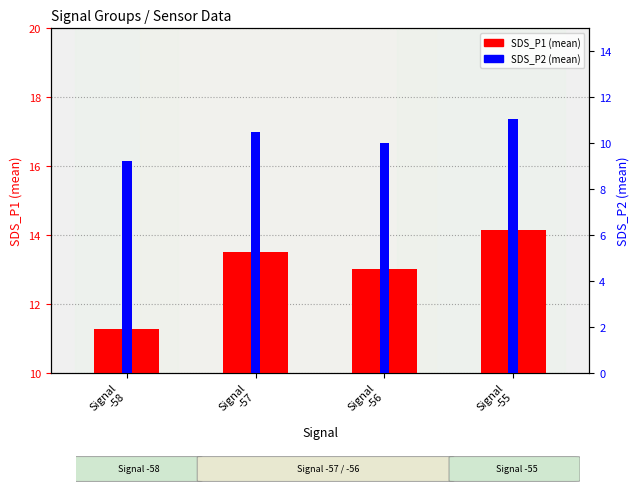

What is the minimum value shown in the chart?

9.2